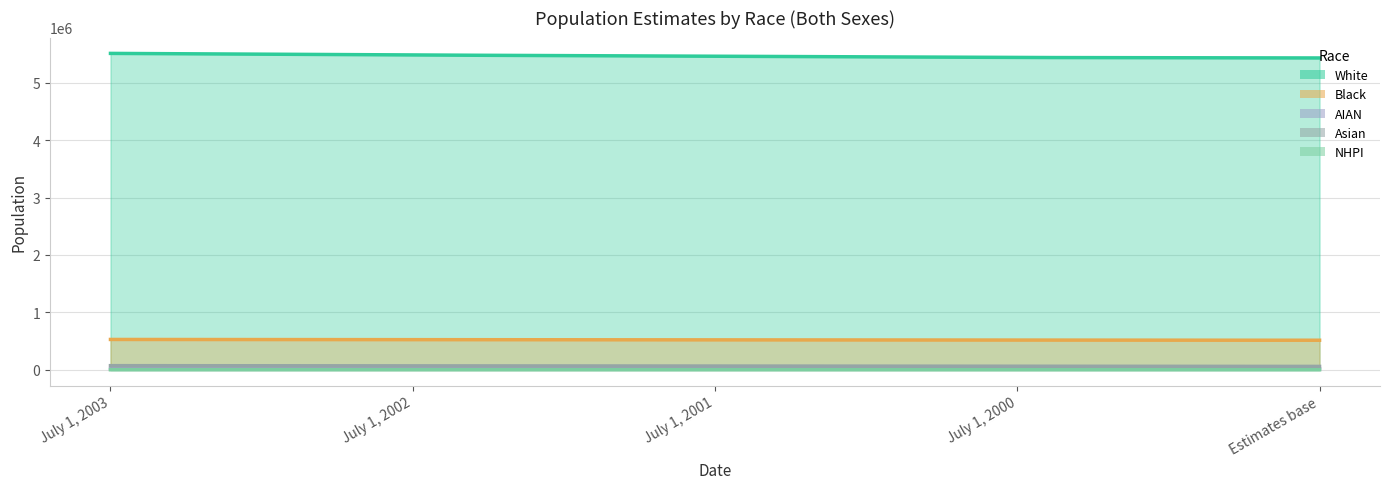

What is the difference between the AIAN values at July 1, 2002 and July 1, 2003?

272